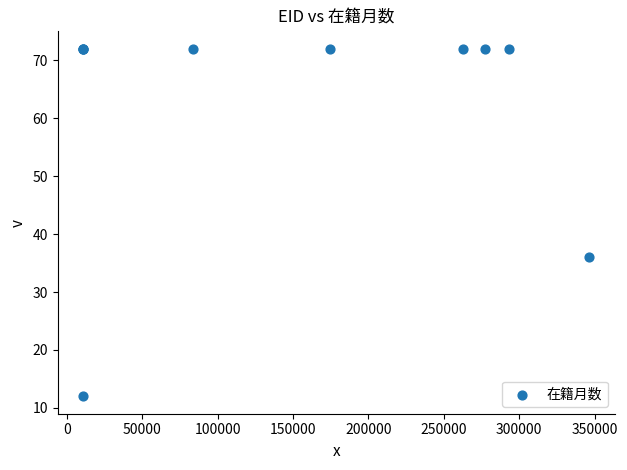

What Y value in the scatter plot is closest to 42?

36